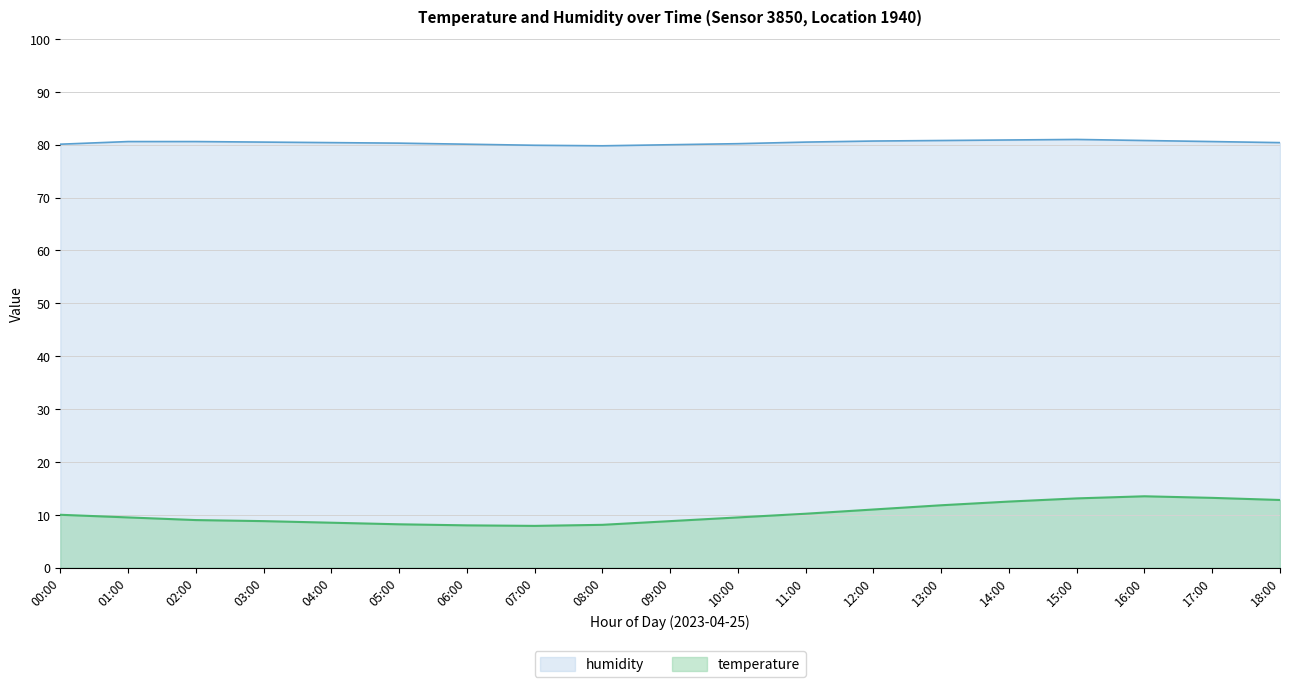

How many values in the humidity series exceed 80?

16